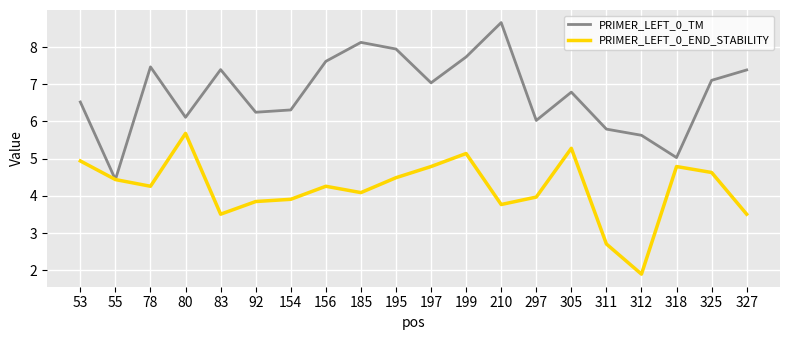

What are all the series names shown in the legend?

PRIMER_LEFT_0_TM, PRIMER_LEFT_0_END_STABILITY